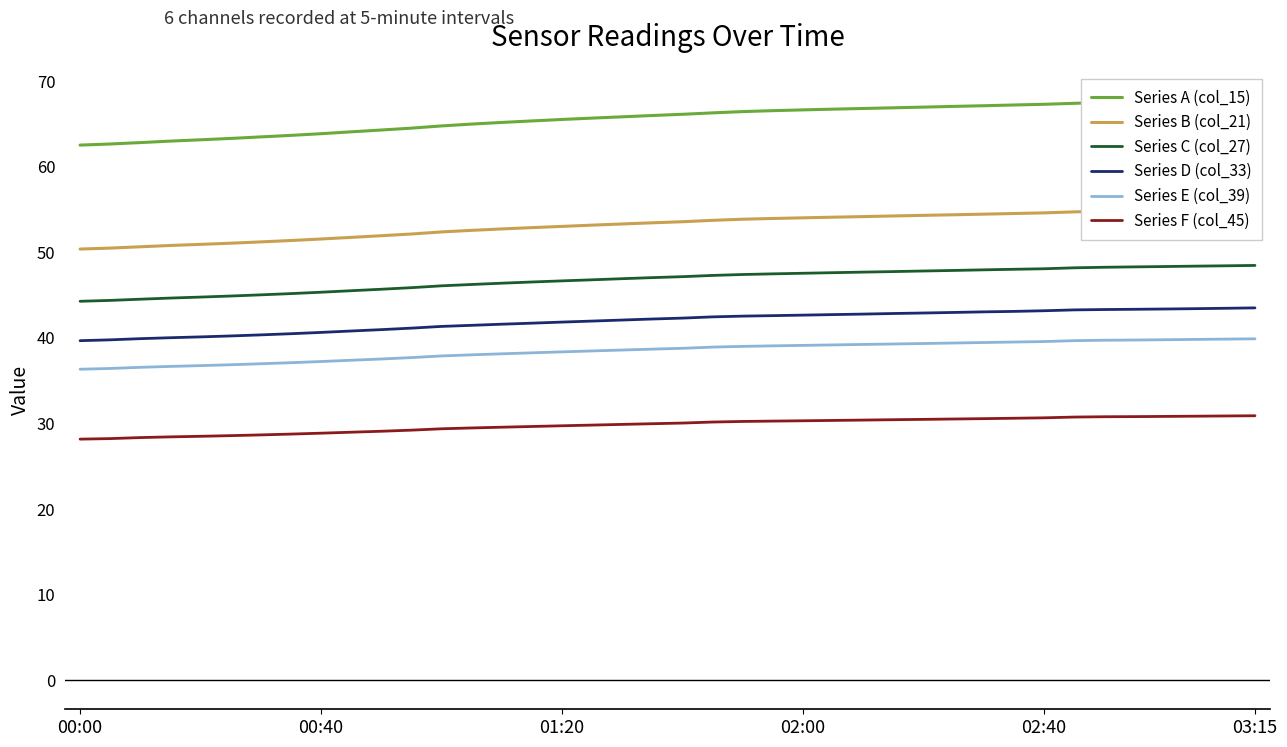

The value of Series B (col_21) at 10 is 35.4. True or false?

False